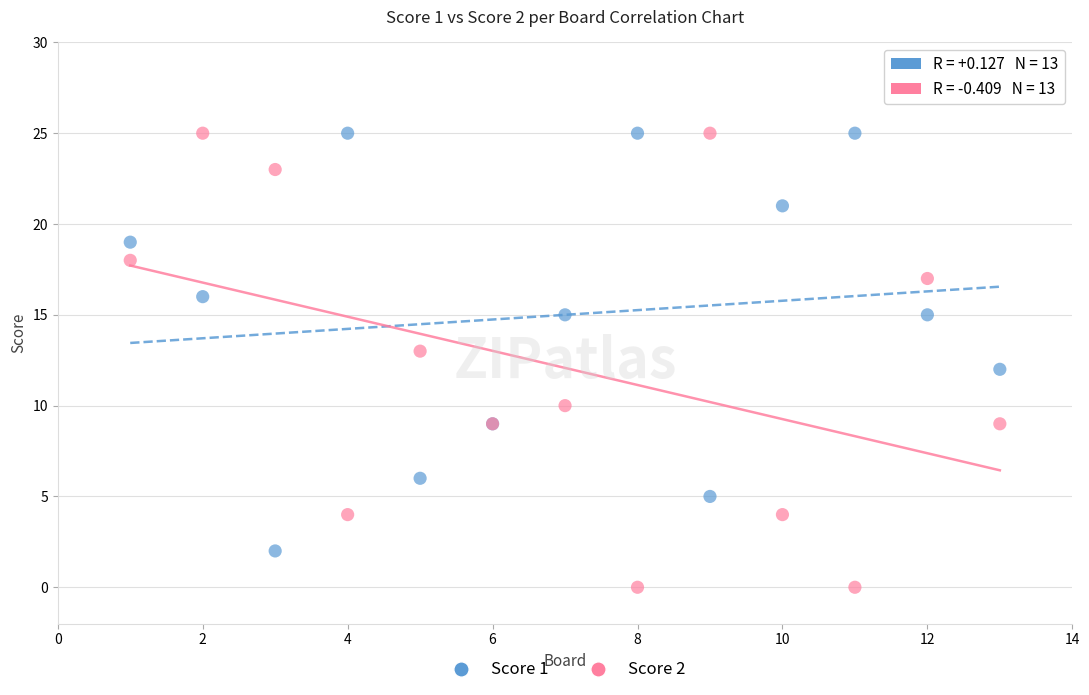

What are all the series names shown in the legend?

Score 1, Score 2